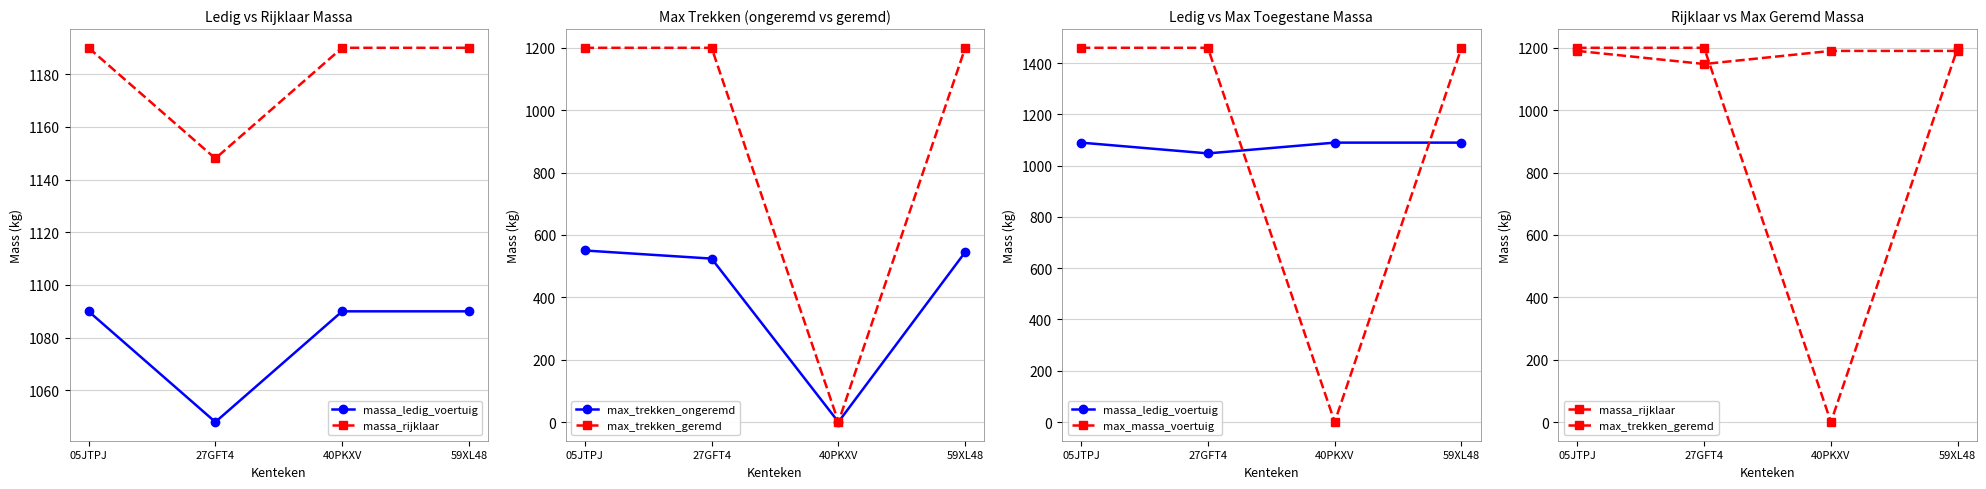

Between 05JTPJ and 40PKXV, which series saw the biggest shift?

max_massa_voertuig